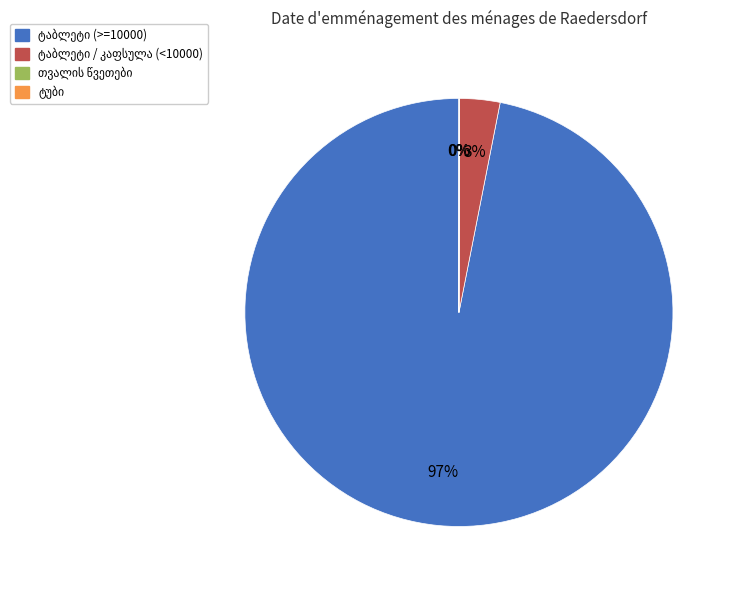

Is there a majority slice in this chart?

Yes